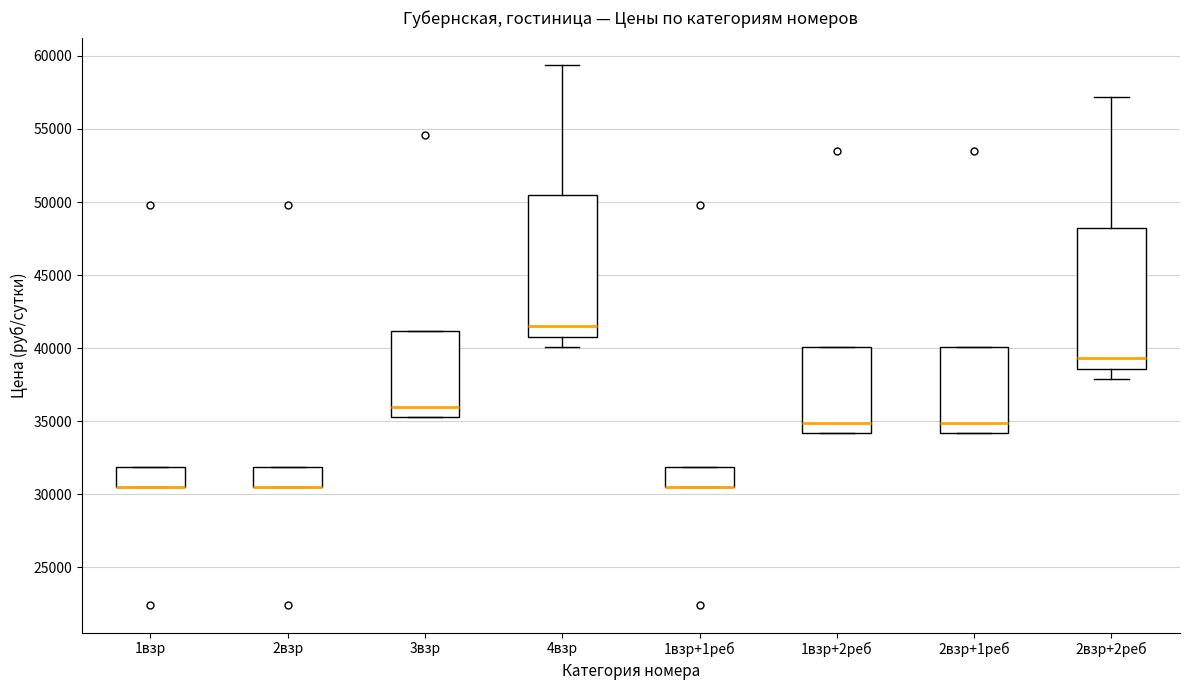

Reading left to right, transcribe this box plot: for each box, give where its median line is, the range the box spans, and where its two whiskers end, as read against the y-axis. The values are not printed on the chart, so give them approximately, as read against the axis.

1взр: median 30500 (drawn on the box's lower edge), box 30500 to 32000, whiskers 30500 to 32000
2взр: median 30500 (drawn on the box's lower edge), box 30500 to 32000, whiskers 30500 to 32000
3взр: median 36000, box 35500 to 41000, whiskers 35500 to 41000
4взр: median 41500, box 41000 to 50500, whiskers 40000 to 59500
1взр+1реб: median 30500 (drawn on the box's lower edge), box 30500 to 32000, whiskers 30500 to 32000
1взр+2реб: median 35000, box 34000 to 40000, whiskers 34000 to 40000
2взр+1реб: median 35000, box 34000 to 40000, whiskers 34000 to 40000
2взр+2реб: median 39500, box 38500 to 48500, whiskers 38000 to 57000